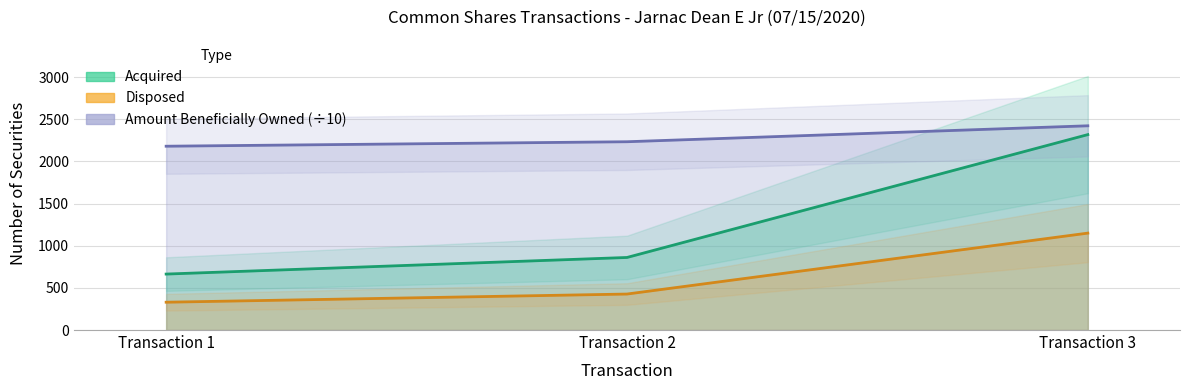

What are all the series names shown in the legend?

Acquired, Disposed, Amount Beneficially Owned (÷10)